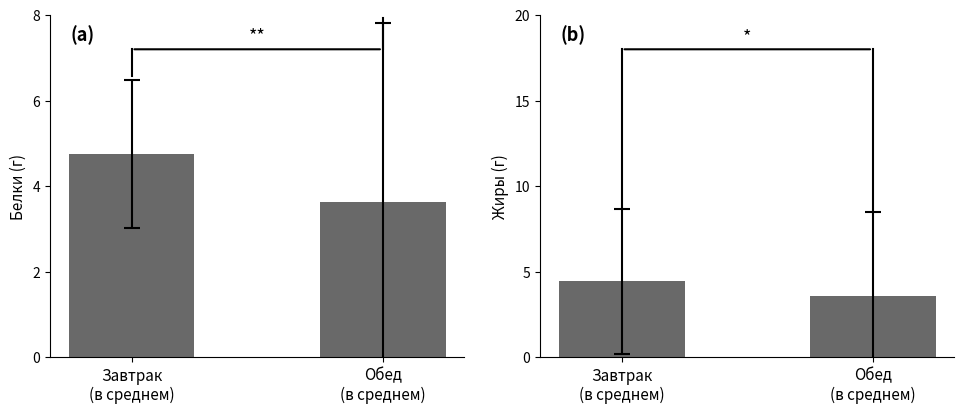

What is the total value across all series at Завтрак
(в среднем)?

9.2